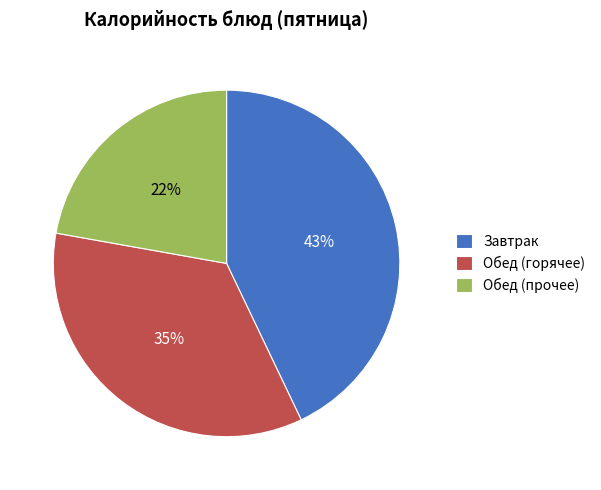

The Обед (горячее) slice represents 35% of the pie. True or false?

True